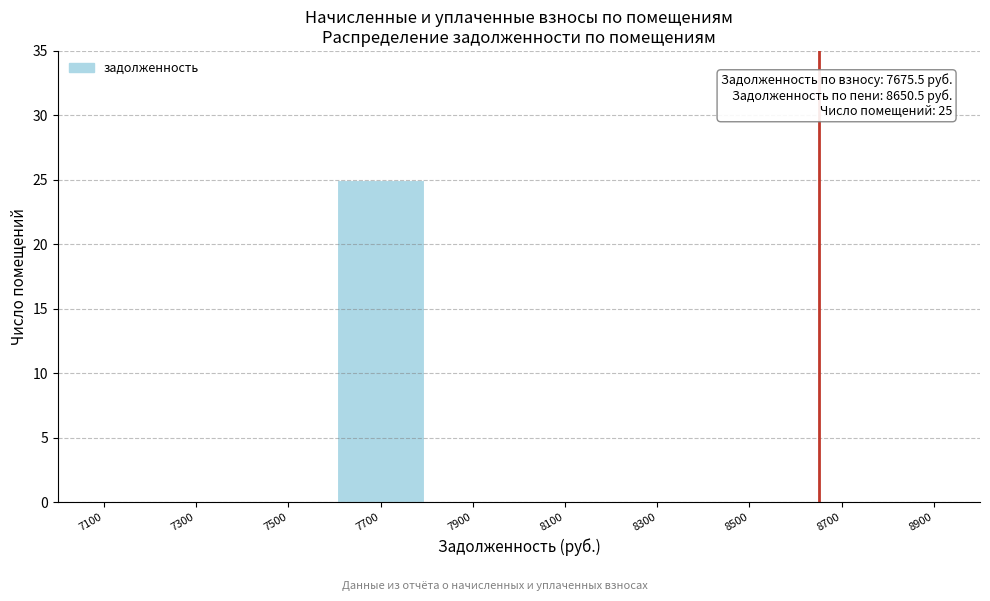

Reading left to right, transcribe all the data shown in this chart.

7100=0	7300=0	7500=0	7700=25	7900=0	8100=0	8300=0	8500=0	8700=0	8900=0